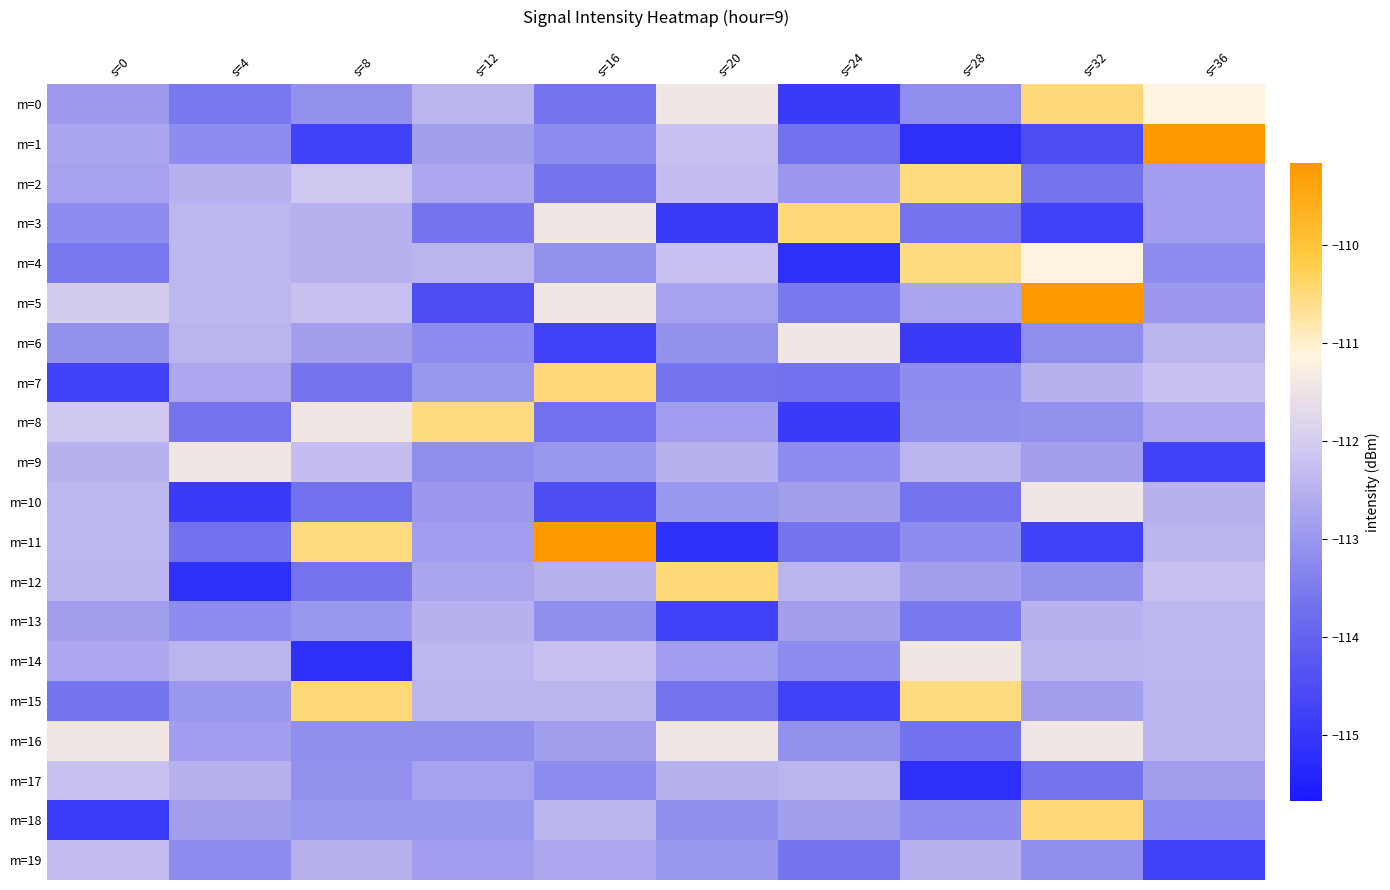

Rank the series at s=28 from lowest to highest value.

m=1, m=17, m=6, m=16, m=3, m=10, m=13, m=7, m=11, m=18, m=0, m=8, m=12, m=5, m=19, m=9, m=14, m=2, m=4, m=15